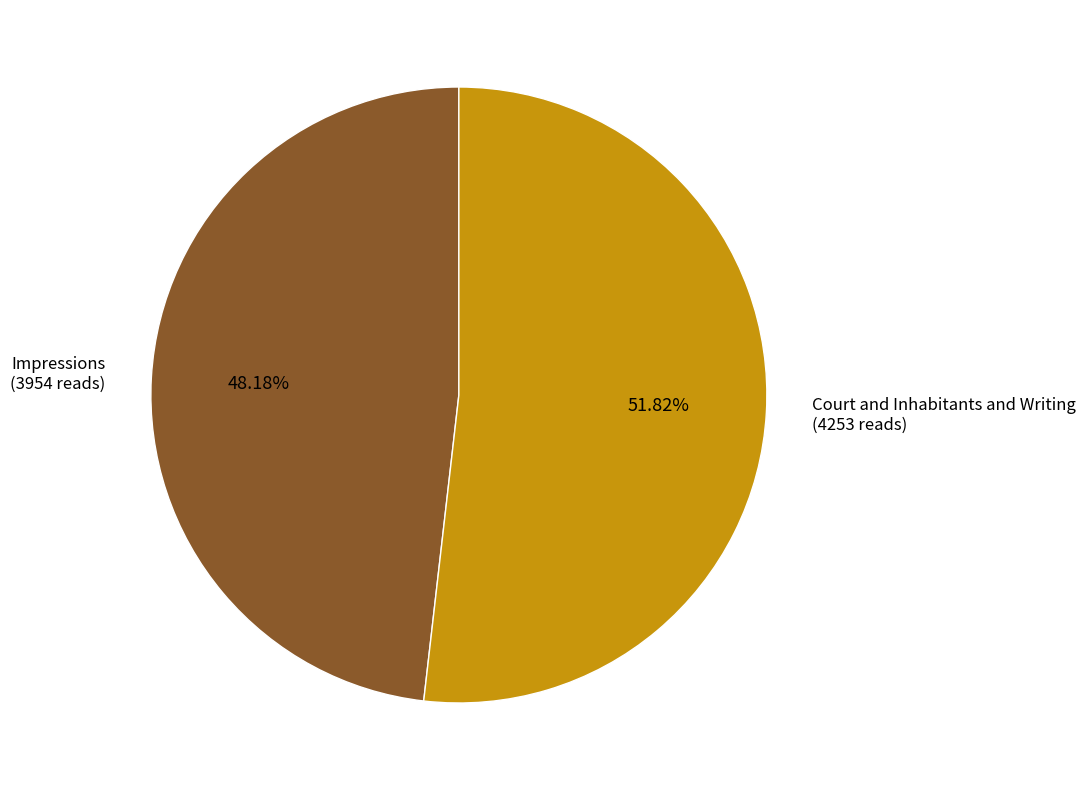

How many segments does this pie chart have?

2